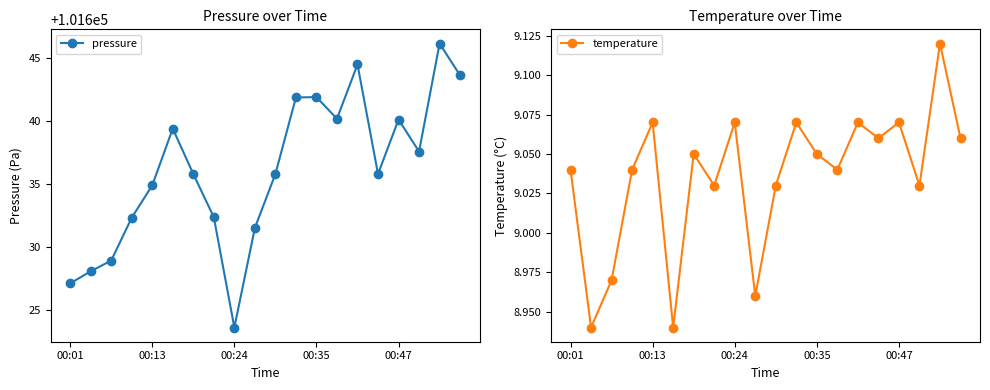

How many interior local peaks does the pressure series have?

5